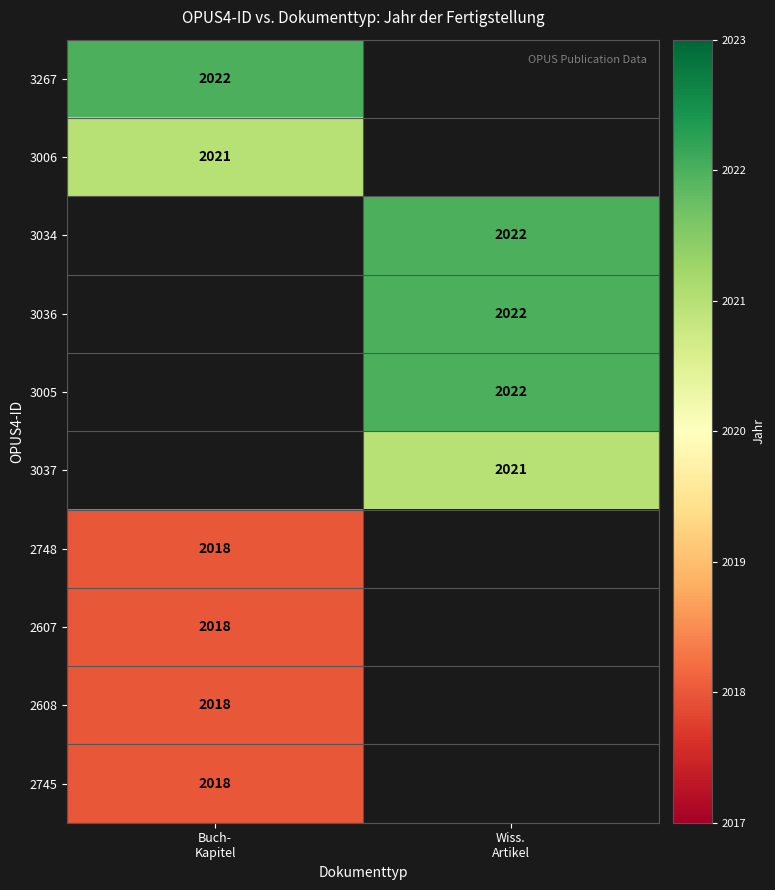

What is the spread (max minus min) of values at Buch-
Kapitel?

4.0